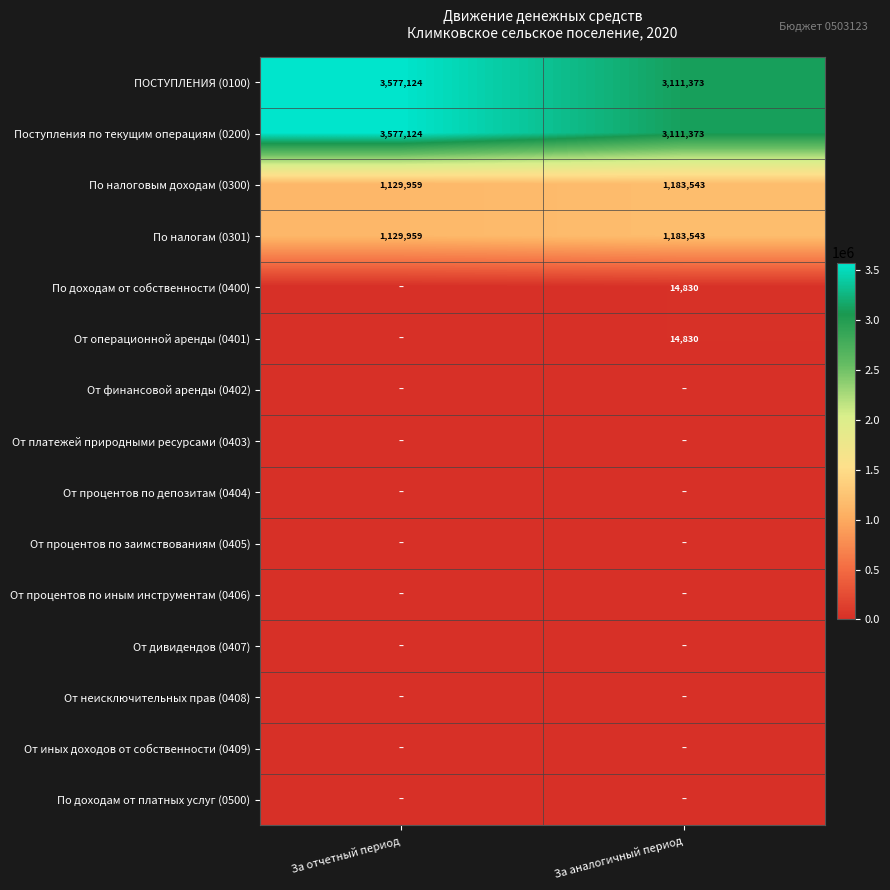

Where is По налоговым доходам (0300) nearest to the value 1156751?

За отчетный период